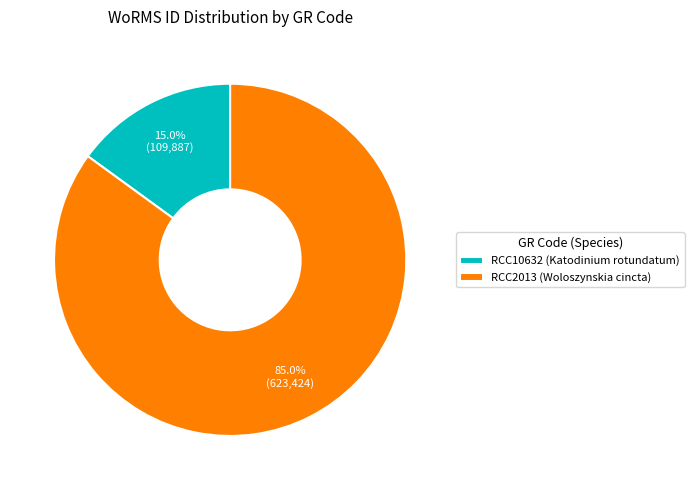

How many slices are in this pie chart?

2